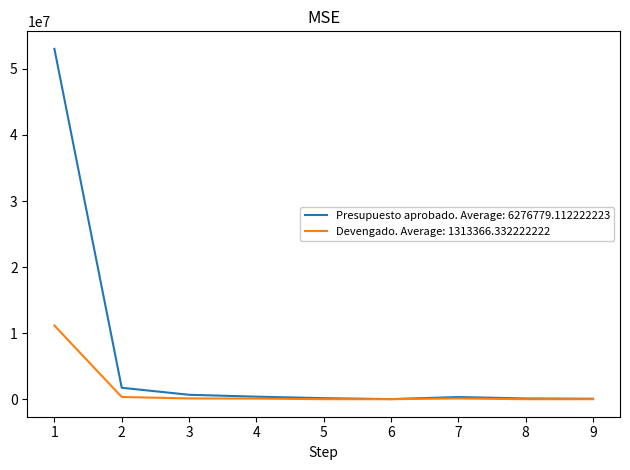

Which series has the largest total across all categories?

Presupuesto aprobado. Average: 6276779.112222223